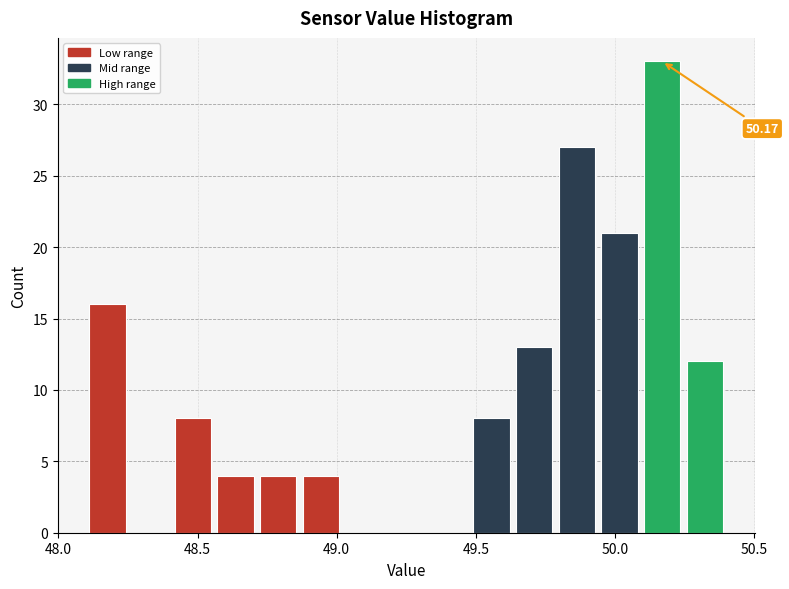

Read against the x-axis, roughly where is the centre of the tallest bar?

50.15